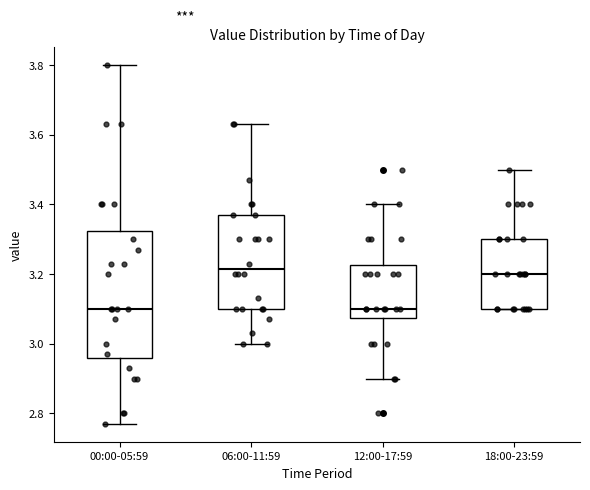

Where is the upper edge of the box for 18:00-23:59 on the y-axis? The values are not printed on the chart, so give them approximately, as read against the axis.

3.30